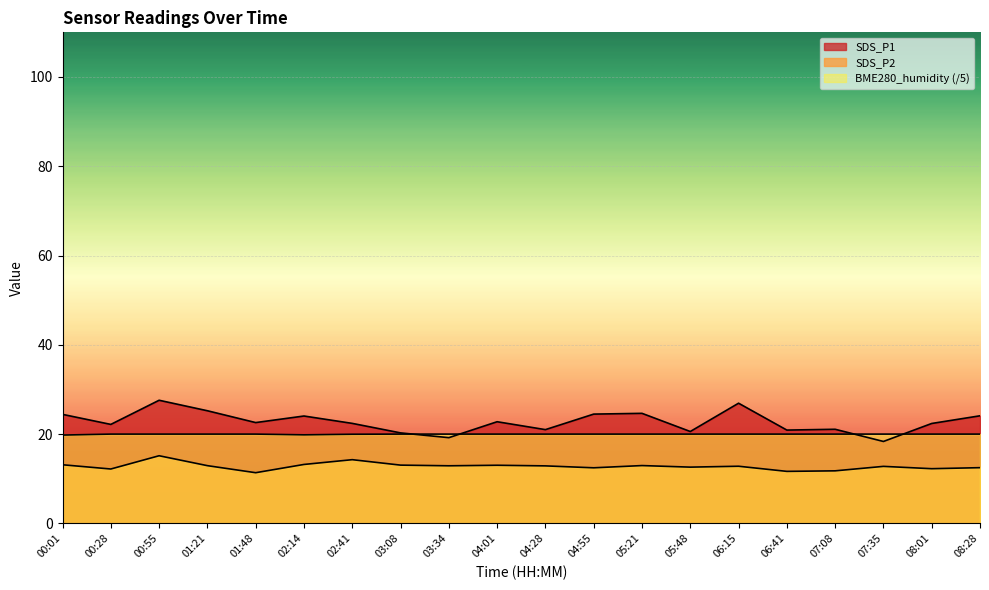

What is the difference between the maximum and minimum values in the SDS_P2 series?

3.8